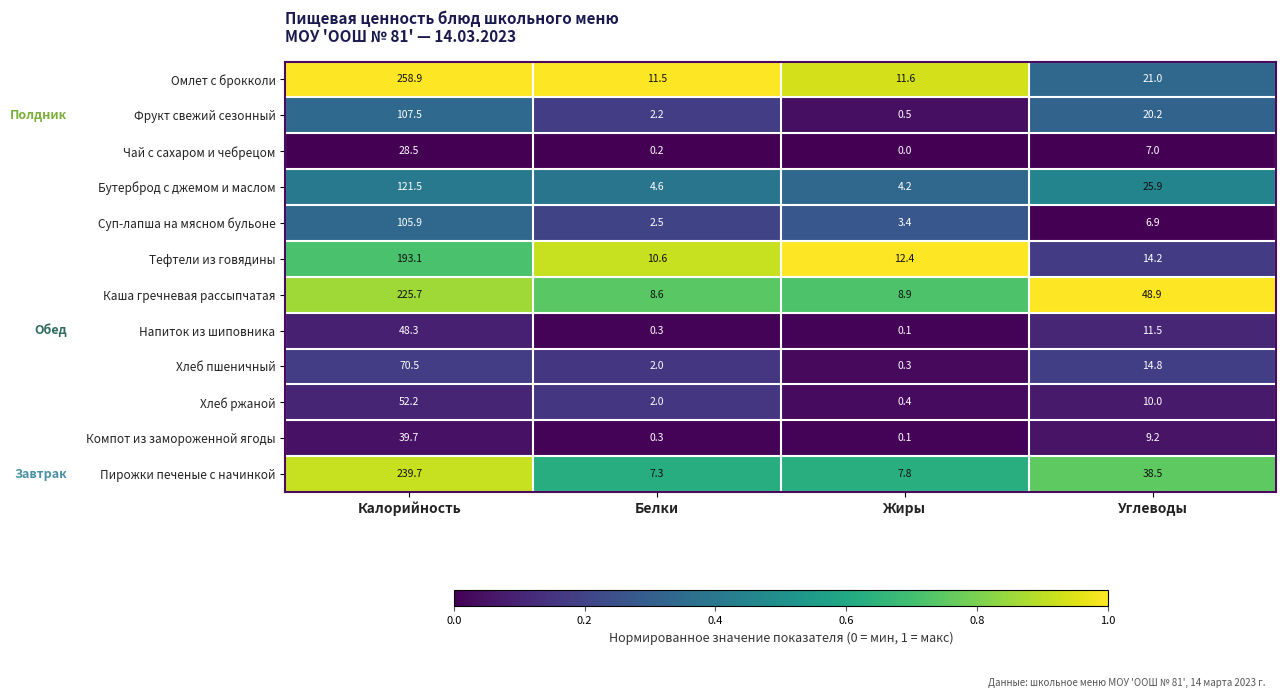

Which series has the widest spread of values?

Омлет с брокколи